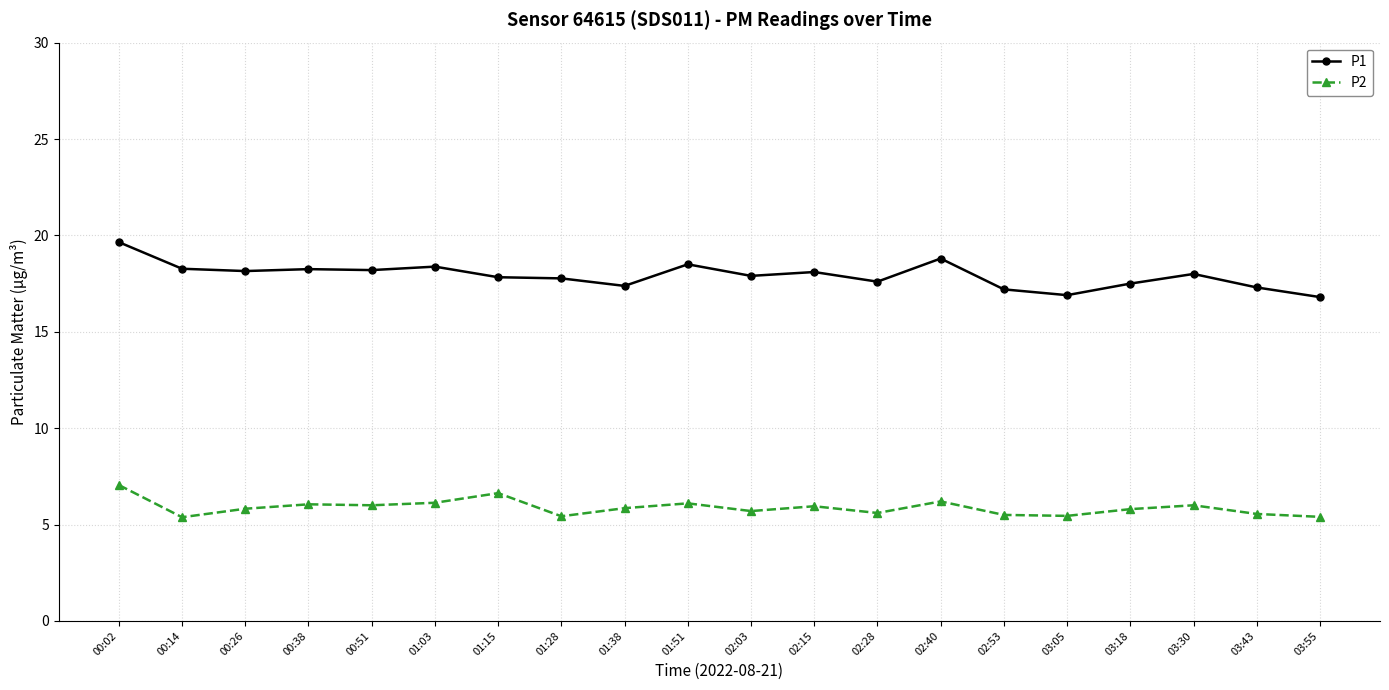

What is the lowest value of the P1 series?

16.8